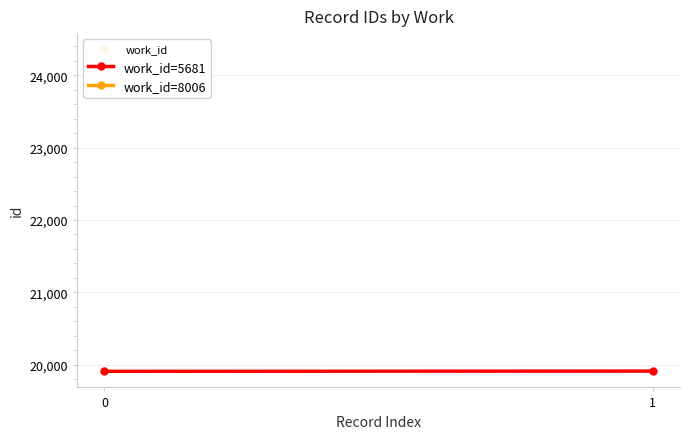

Is this an area chart (filled region under the line)?

No